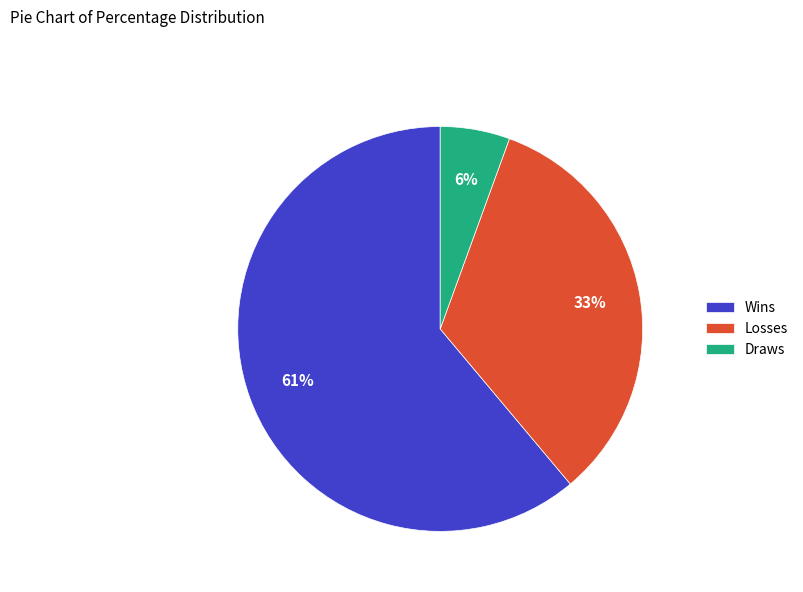

Which has a higher value, Draws or Wins?

Wins